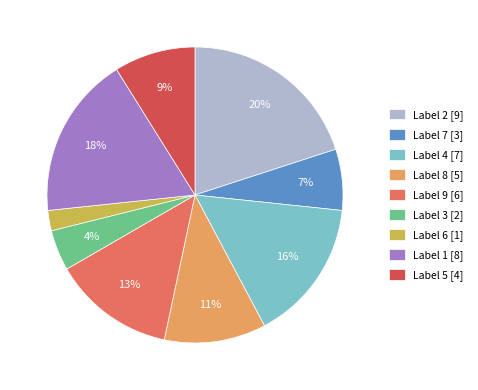

How many segments does this pie chart have?

9